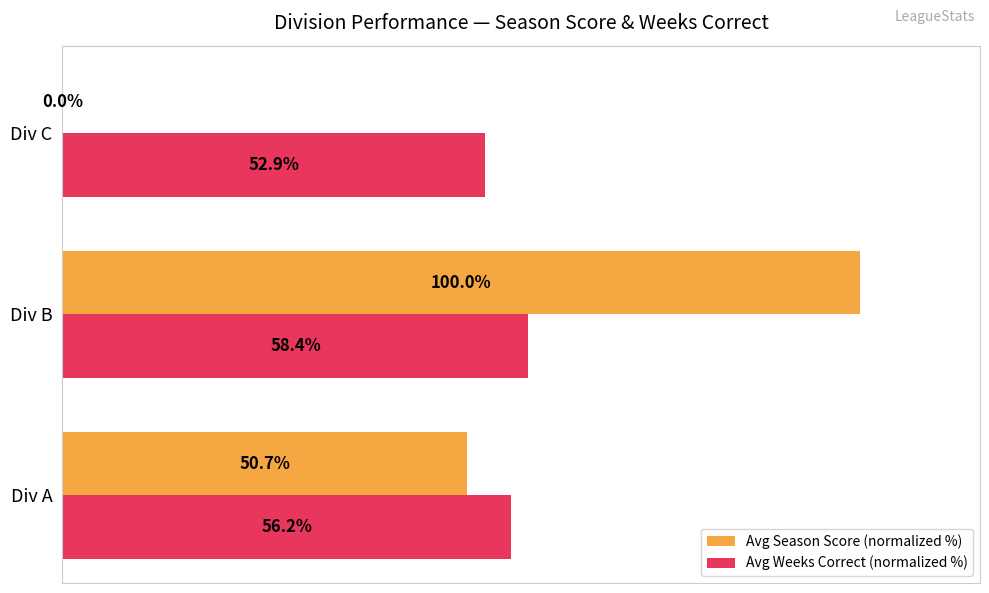

Where is Avg Season Score (normalized %) nearest to the value 50?

Div A